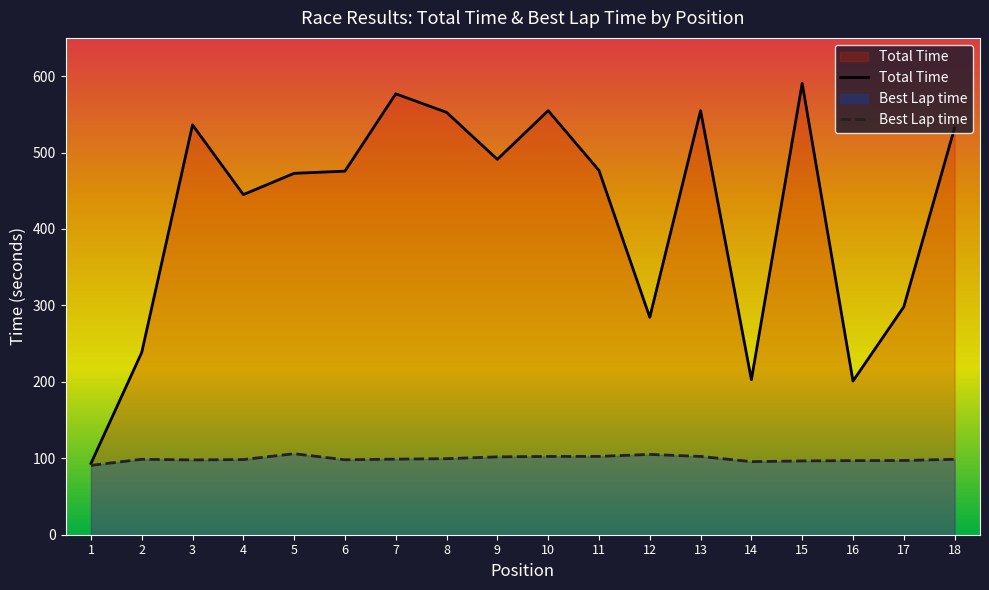

True or false: Best Lap time and Total Time cross at least once.

False